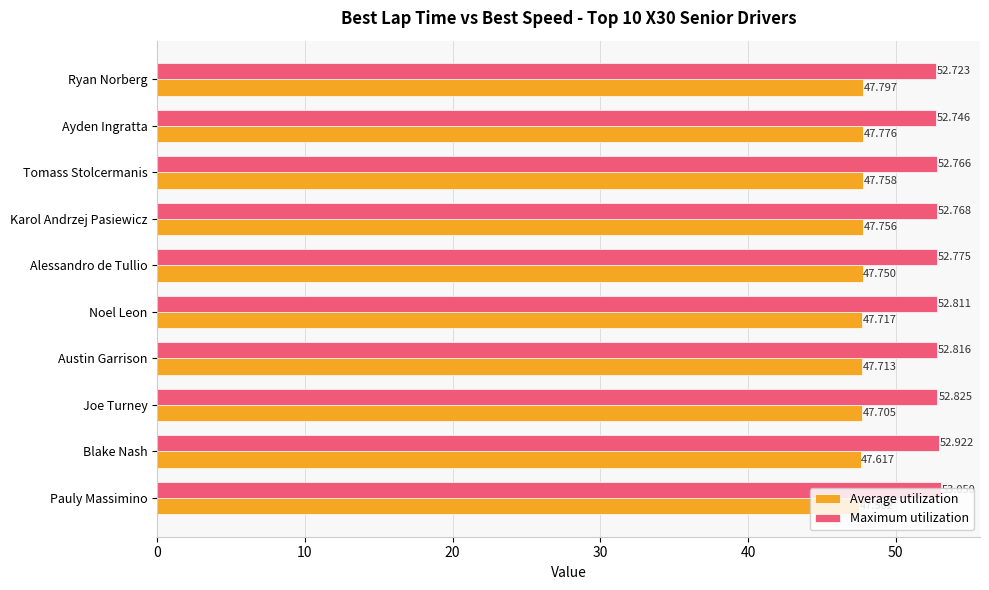

List the series in order of their peak value, highest first.

Maximum utilization, Average utilization